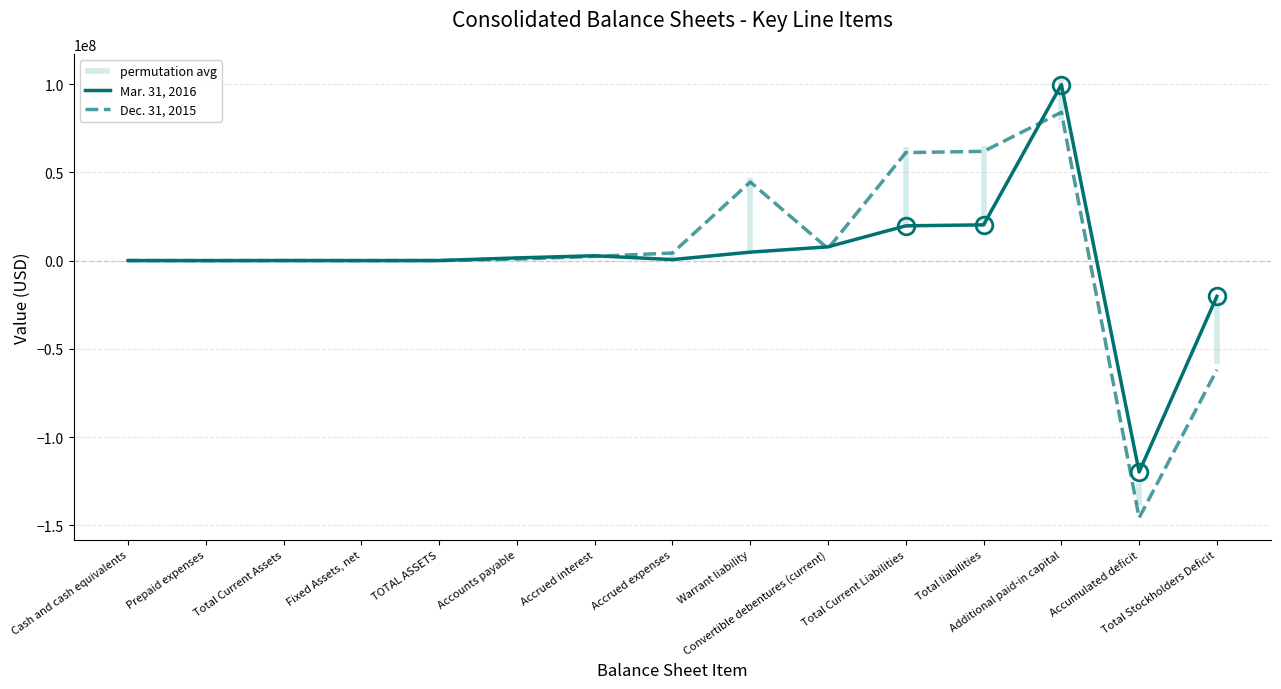

What is the difference between the Mar. 31, 2016 values at Warrant liability and Total liabilities?

15461000